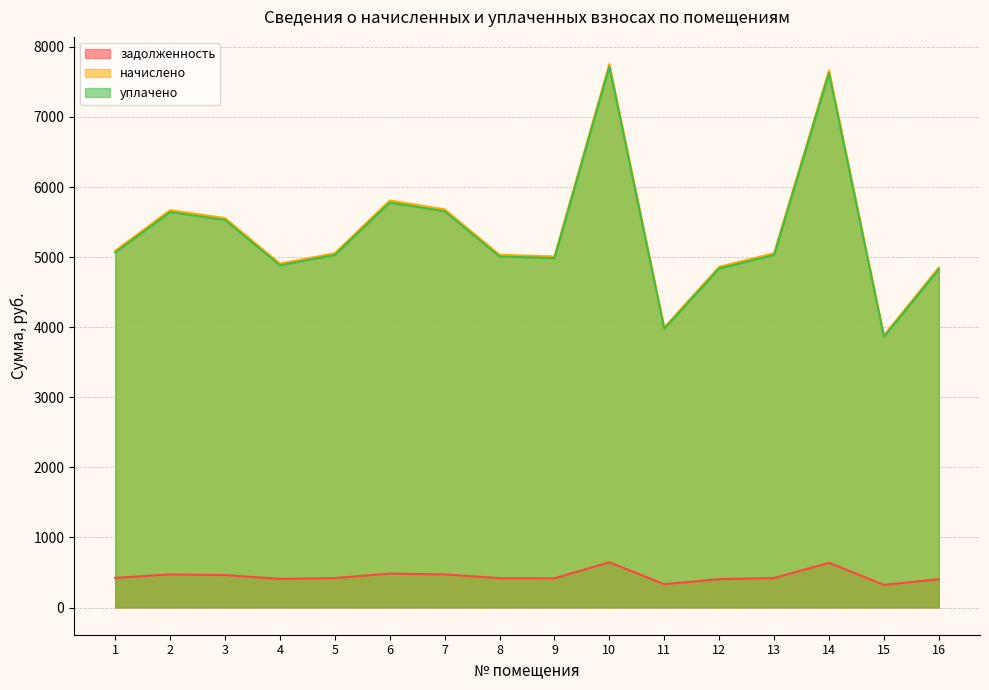

At which label is начислено closest to 484?

6